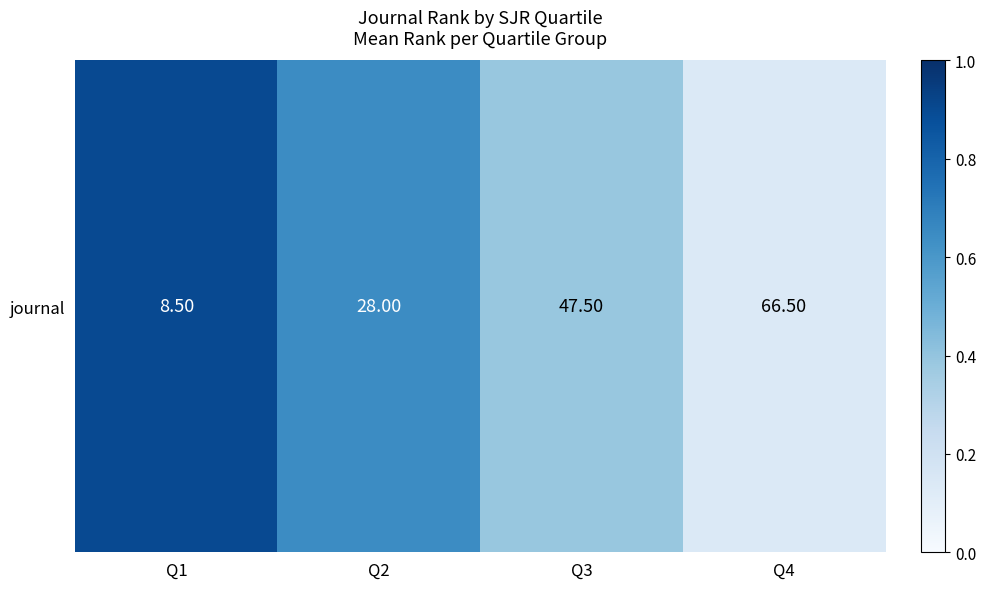

At which label is the value closest to 0?

Q4